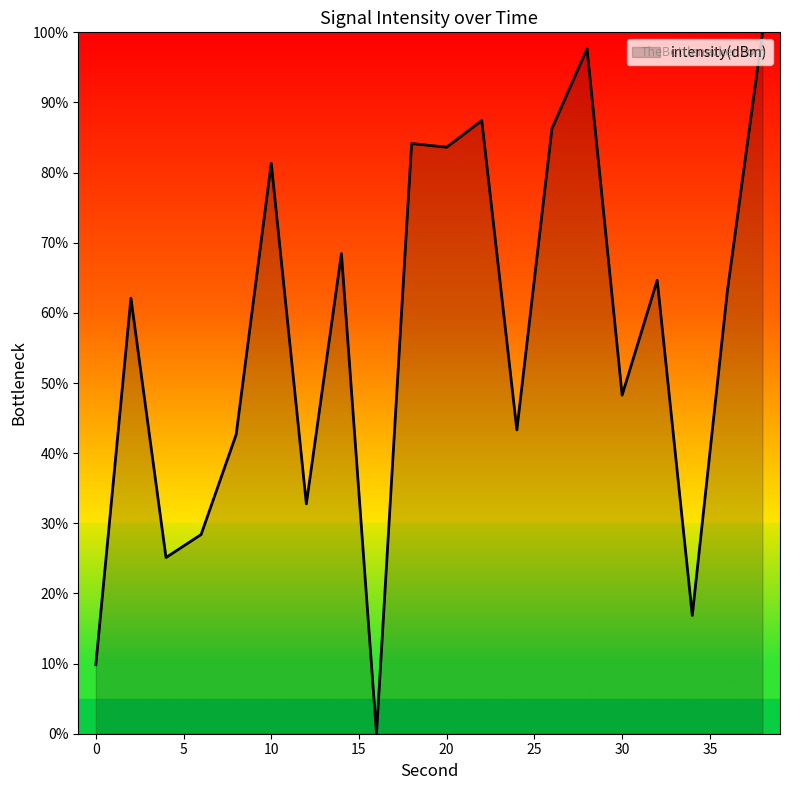

What is the greatest value displayed?

100.0